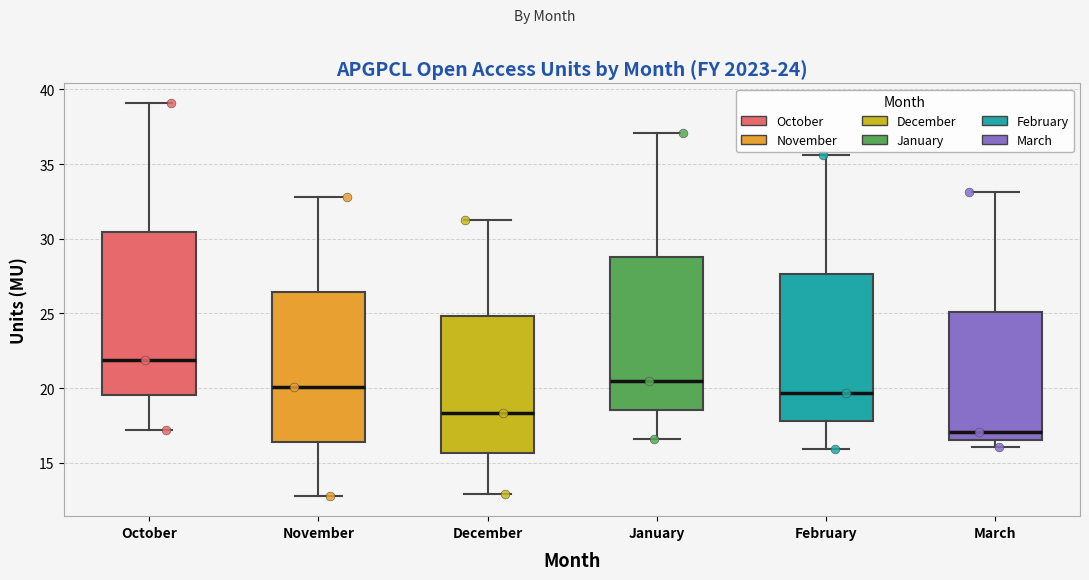

Comparing the boxes themselves (not the whiskers), which one is the tallest?

October